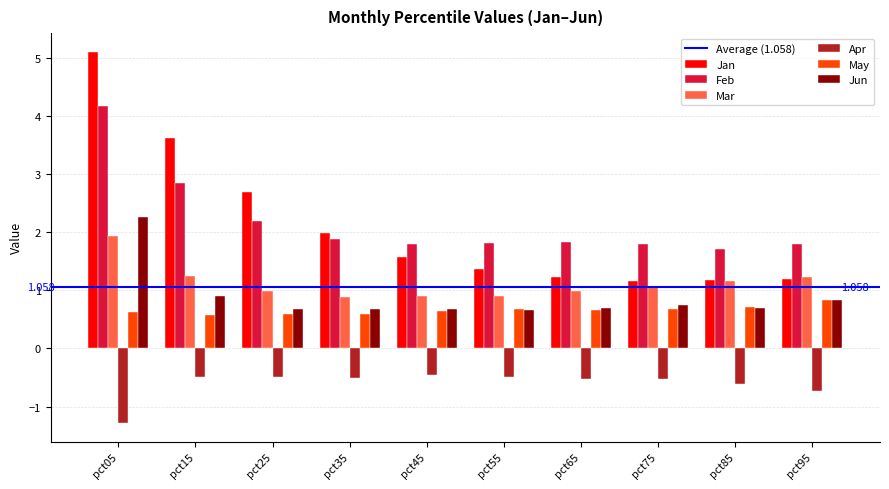

List the series in order of their peak value, highest first.

Jan, Feb, Jun, Mar, May, Apr